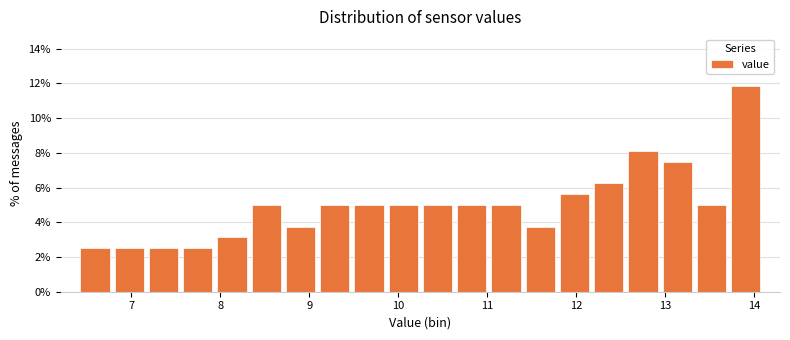

Around what value on the x-axis is the tallest bar? Give the approximate position of its centre, as read against the axis.

13.9